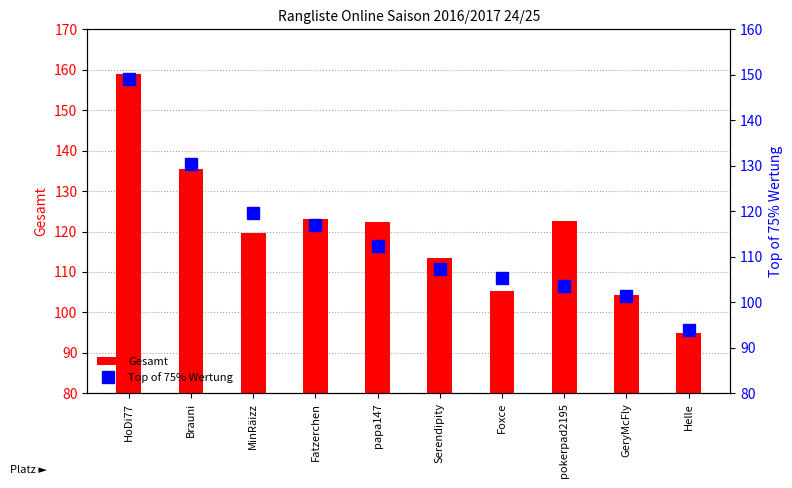

What is the difference between the highest and lowest values at pokerpad2195?

19.0